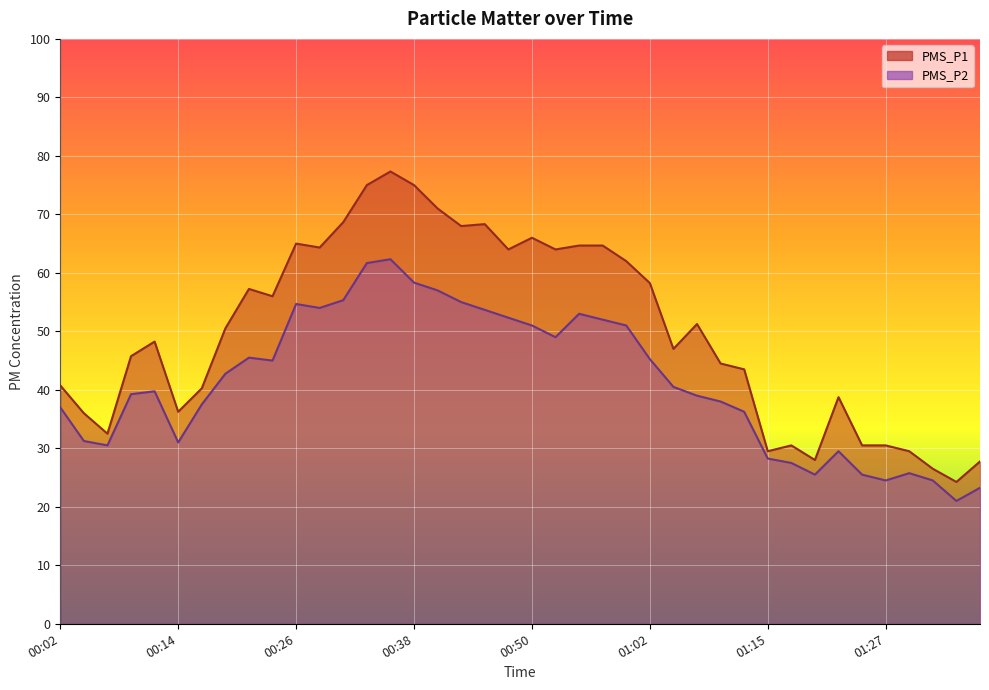

Rank the series at 01:22 from lowest to highest value.

PMS_P2, PMS_P1